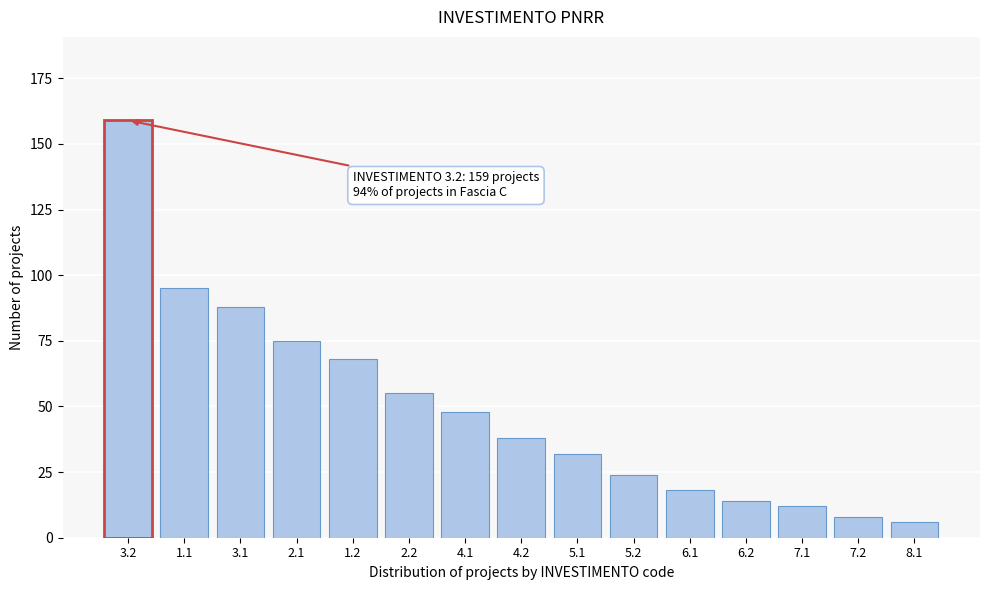

Reading right to left, extract all data points from this chart.

6	8	12	14	18	24	32	38	48	55	68	75	88	95	159